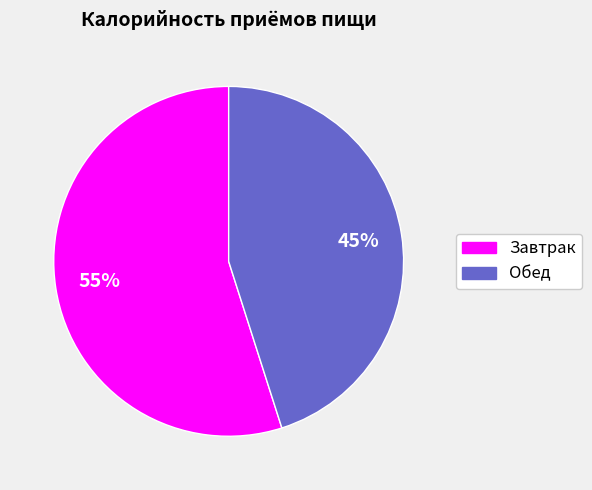

The Завтрак slice represents 45% of the pie. True or false?

False